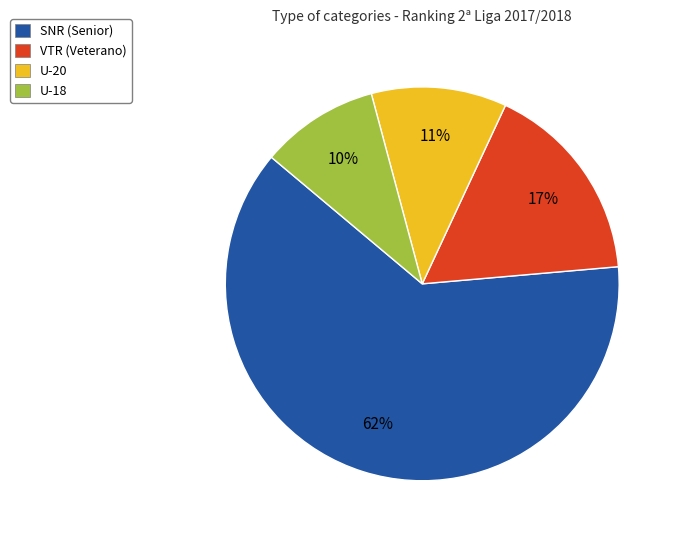

To the nearest percent, what is the combined percentage of U-20 and U-18?

21%